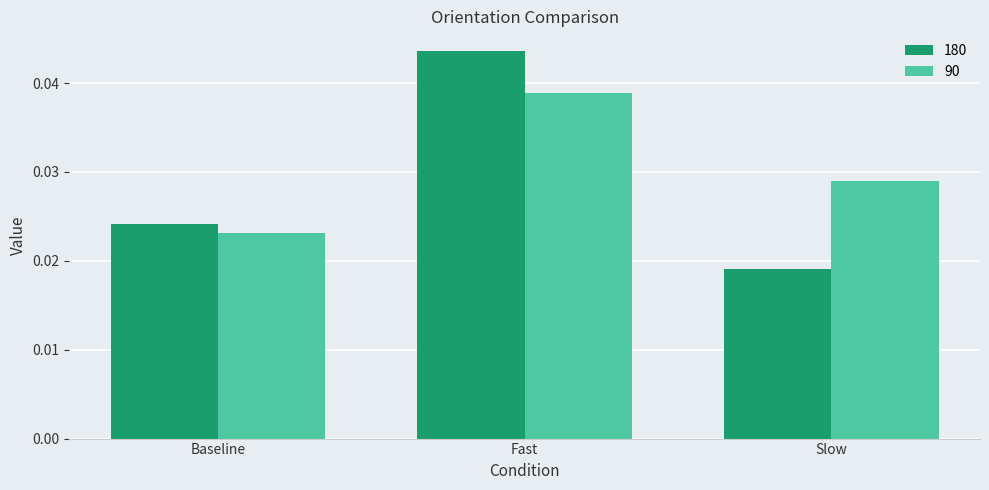

How many bars are there in each group?

2